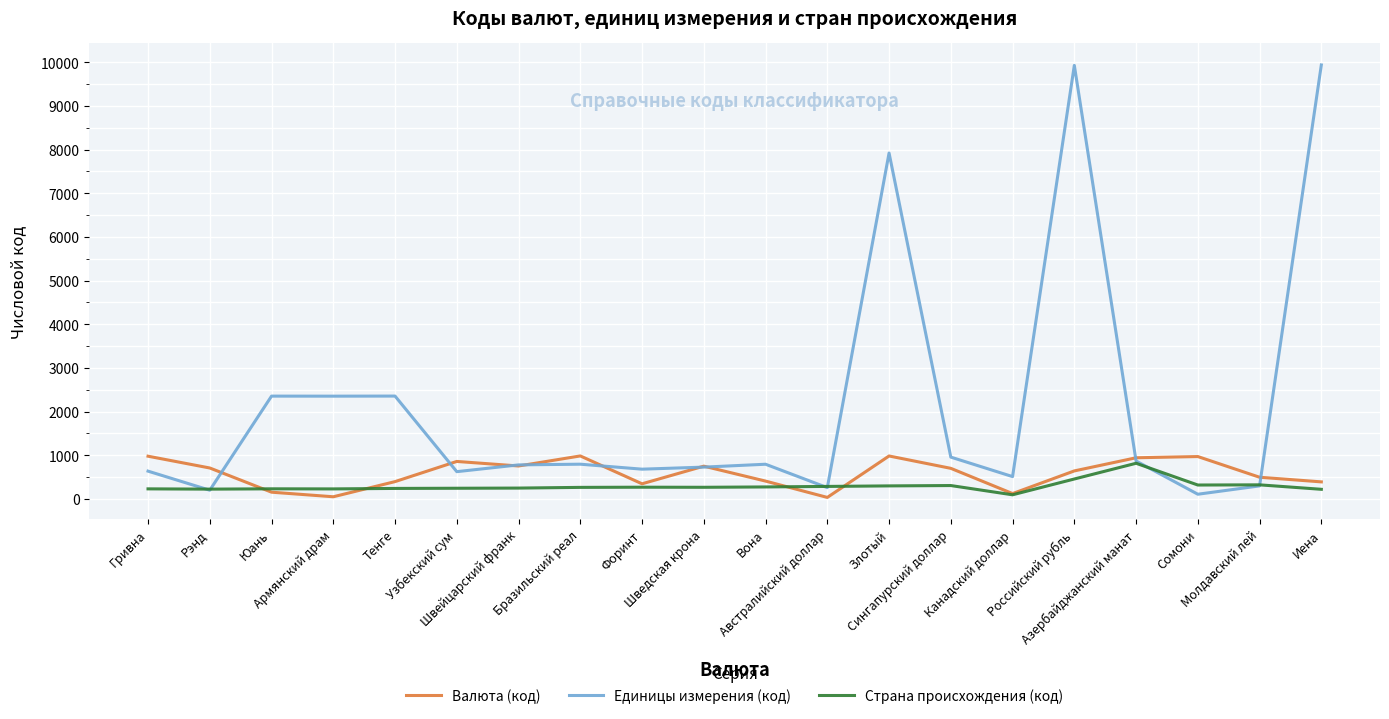

Which series has the widest spread of values?

Единицы измерения (код)